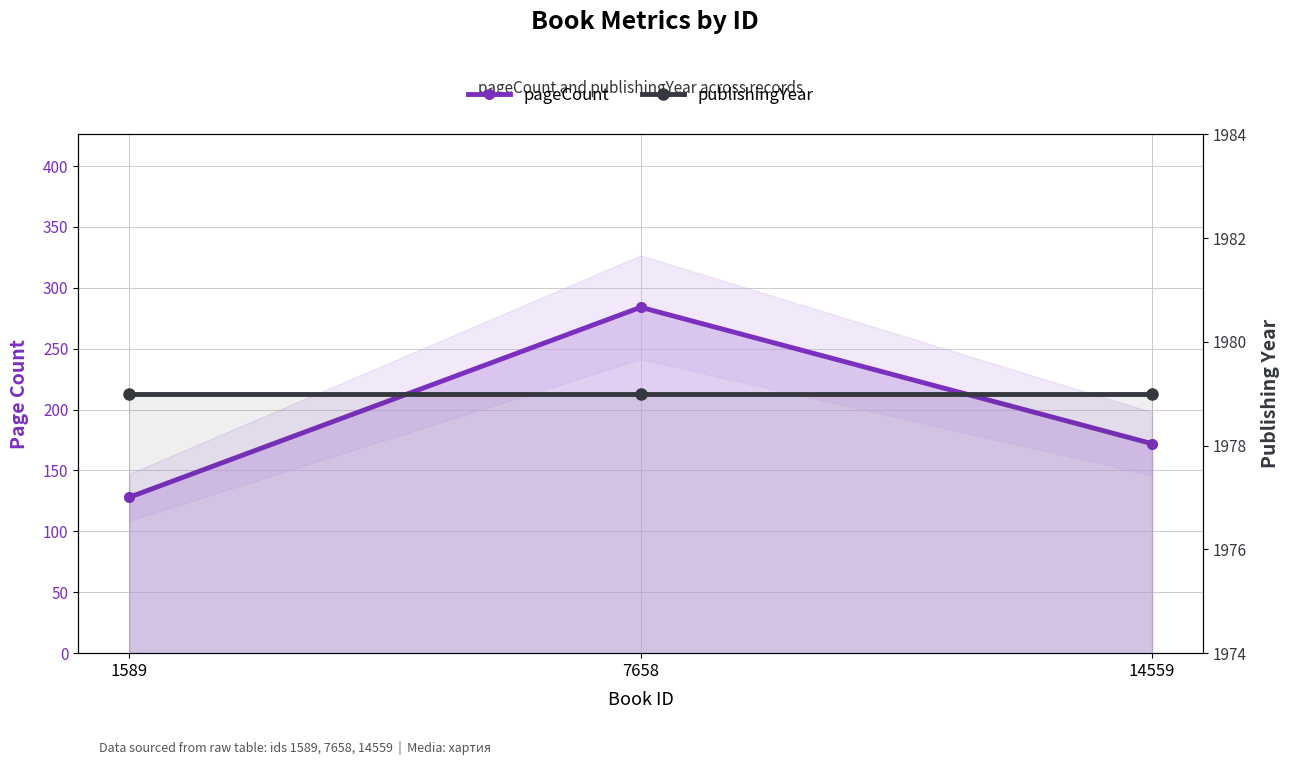

How many values in the pageCount series exceed 172?

1